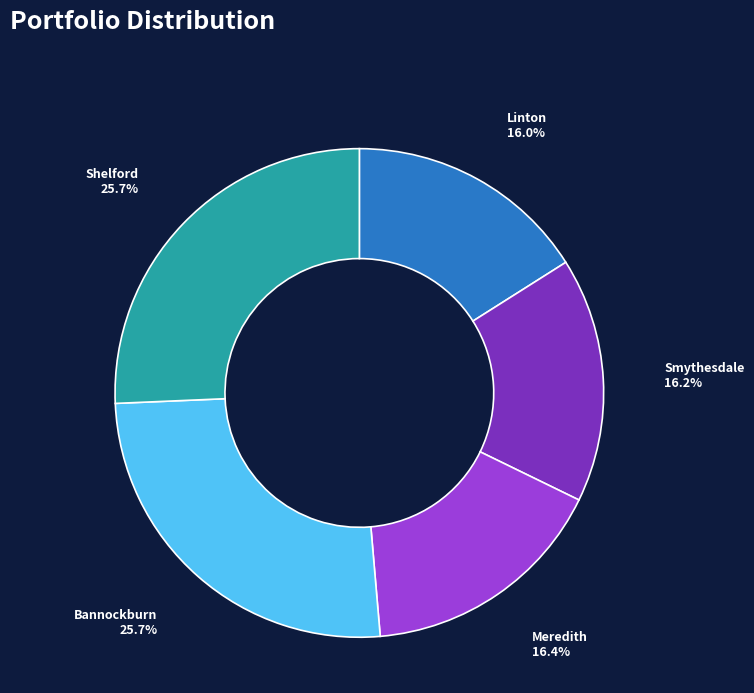

Does any single category account for the majority?

No